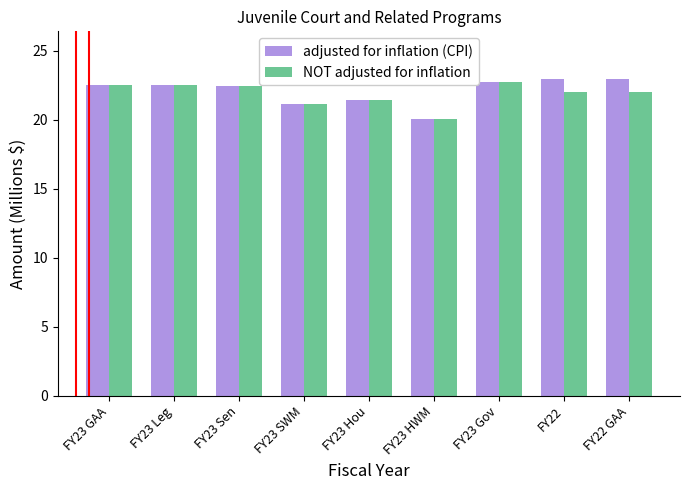

At how many categories does at least one series exceed 22?

6